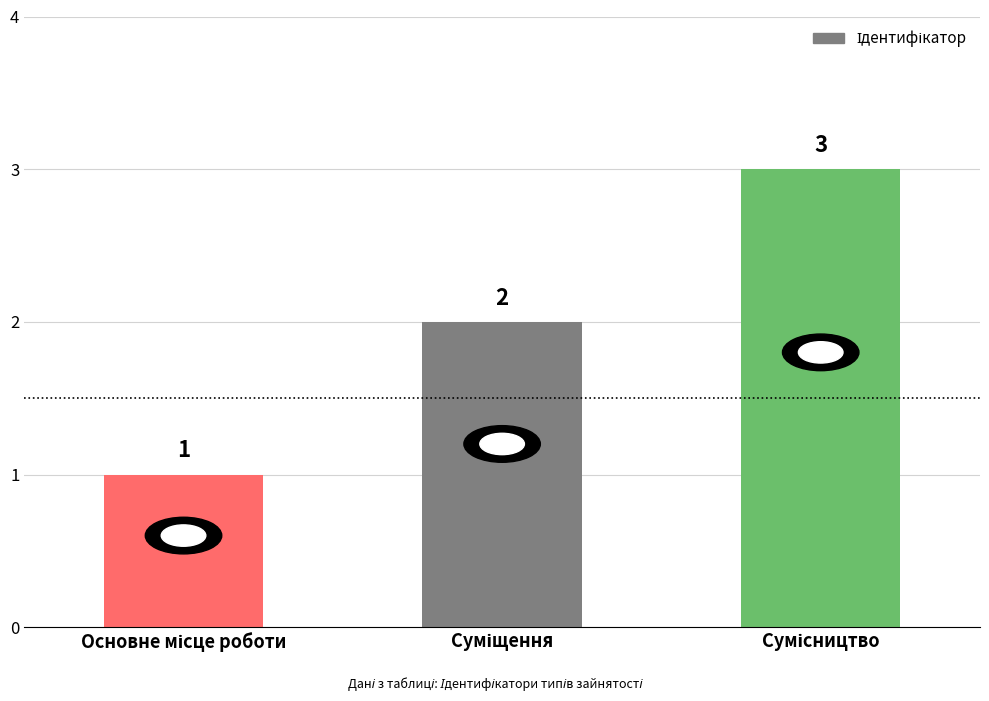

What is the sum of all values?

6